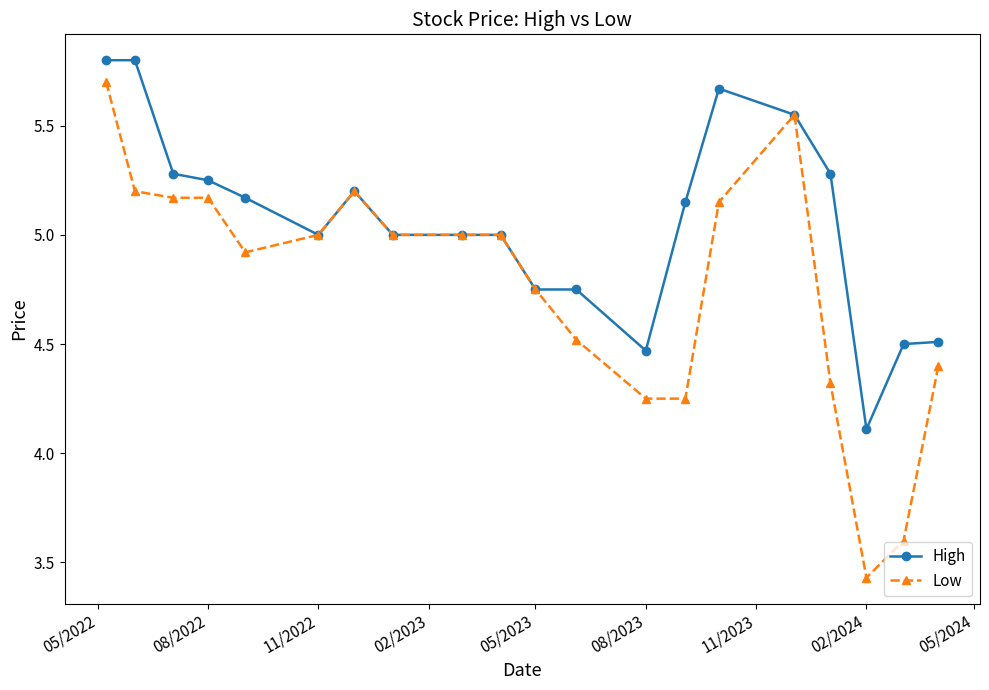

What is the greatest value displayed?

5.8